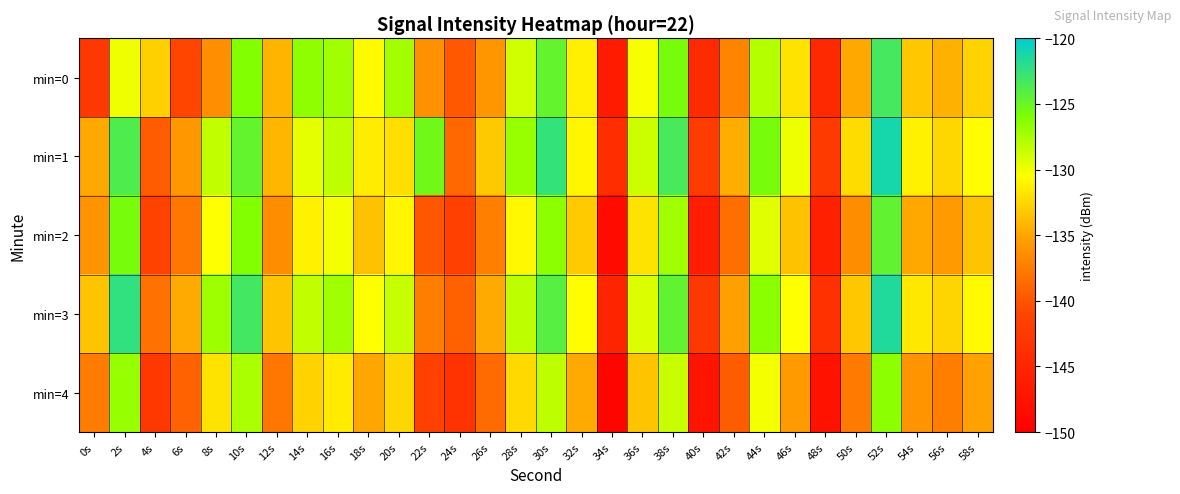

Reading right to left, transcribe all the data shown in this chart.

min=0: 58s=-132.7	56s=-134.4	54s=-133.3	52s=-123.4	50s=-134.9	48s=-144.5	46s=-132.0	44s=-127.9	42s=-136.9	40s=-144.3	38s=-125.6	36s=-130.2	34s=-146.3	32s=-131.3	30s=-124.8	28s=-128.9	26s=-135.8	24s=-139.8	22s=-136.3	20s=-127.4	18s=-130.7	16s=-127.3	14s=-126.7	12s=-134.3	10s=-126.1	8s=-136.4	6s=-140.9	4s=-132.8	2s=-130.0	0s=-142.7
min=1: 58s=-130.6	56s=-132.5	54s=-131.2	52s=-121.1	50s=-132.2	48s=-142.3	46s=-129.9	44s=-125.7	42s=-134.6	40s=-142.1	38s=-123.5	36s=-128.8	34s=-144.1	32s=-131.0	30s=-122.5	28s=-126.9	26s=-133.2	24s=-138.8	22s=-125.3	20s=-132.1	18s=-131.4	16s=-128.2	14s=-129.7	12s=-134.2	10s=-124.8	8s=-128.3	6s=-135.8	4s=-139.5	2s=-123.8	0s=-134.8
min=2: 58s=-133.5	56s=-135.7	54s=-134.9	52s=-124.7	50s=-136.5	48s=-145.7	46s=-133.6	44s=-129.5	42s=-138.3	40s=-145.8	38s=-127.2	36s=-131.9	34s=-148.5	32s=-133.1	30s=-126.5	28s=-130.9	26s=-137.2	24s=-141.6	22s=-139.9	20s=-131.0	18s=-133.6	16s=-130.1	14s=-131.2	12s=-136.5	10s=-126.1	8s=-130.5	6s=-137.9	4s=-141.2	2s=-125.7	0s=-136.1
min=3: 58s=-130.7	56s=-132.6	54s=-131.7	52s=-121.6	50s=-133.3	48s=-143.5	46s=-130.5	44s=-126.3	42s=-135.2	40s=-142.6	38s=-124.7	36s=-129.3	34s=-145.2	32s=-130.6	30s=-124.1	28s=-128.2	26s=-134.7	24s=-139.2	22s=-137.5	20s=-128.5	18s=-130.5	16s=-127.2	14s=-128.3	12s=-133.5	10s=-123.2	8s=-127.1	6s=-134.7	4s=-138.2	2s=-122.3	0s=-133.5
min=4: 58s=-135.1	56s=-137.3	54s=-136.1	52s=-126.5	50s=-137.7	48s=-147.6	46s=-135.7	44s=-130.1	42s=-139.6	40s=-147.2	38s=-128.6	36s=-133.5	34s=-149.2	32s=-134.7	30s=-128.2	28s=-132.3	26s=-138.6	24s=-143.2	22s=-141.3	20s=-132.5	18s=-134.9	16s=-131.6	14s=-132.7	12s=-137.9	10s=-127.6	8s=-131.9	6s=-139.1	4s=-142.6	2s=-126.9	0s=-137.6